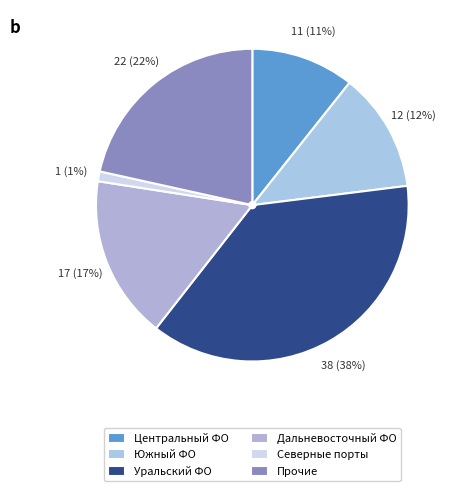

What is the smallest slice in the pie chart?

Северные порты